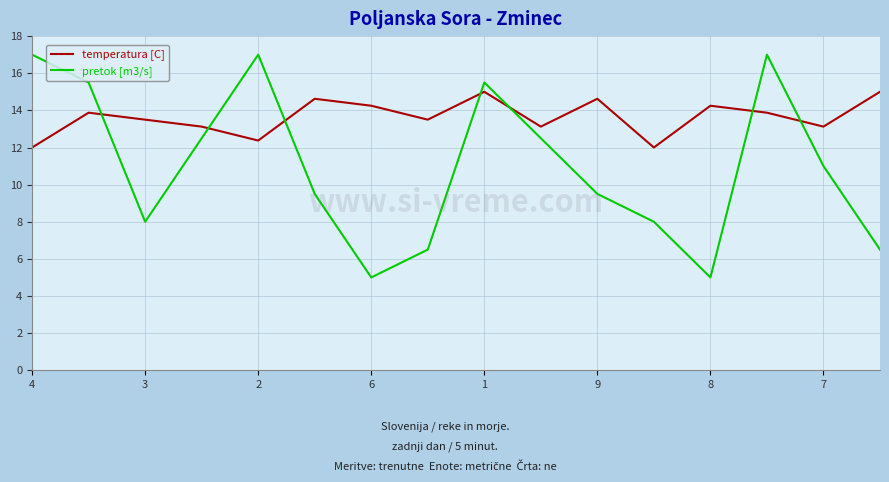

Count the number of data series in this chart.

2